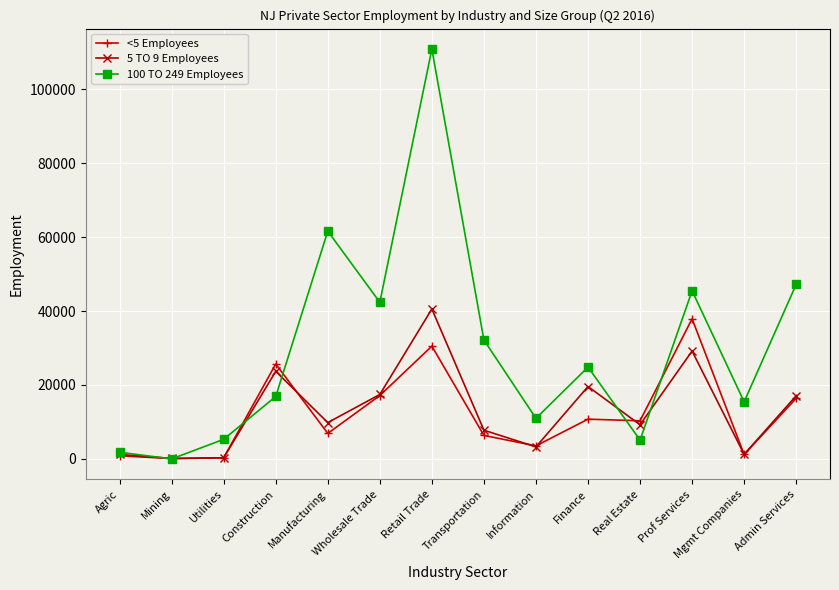

What are all the series names shown in the legend?

<5 Employees, 5 TO 9 Employees, 100 TO 249 Employees